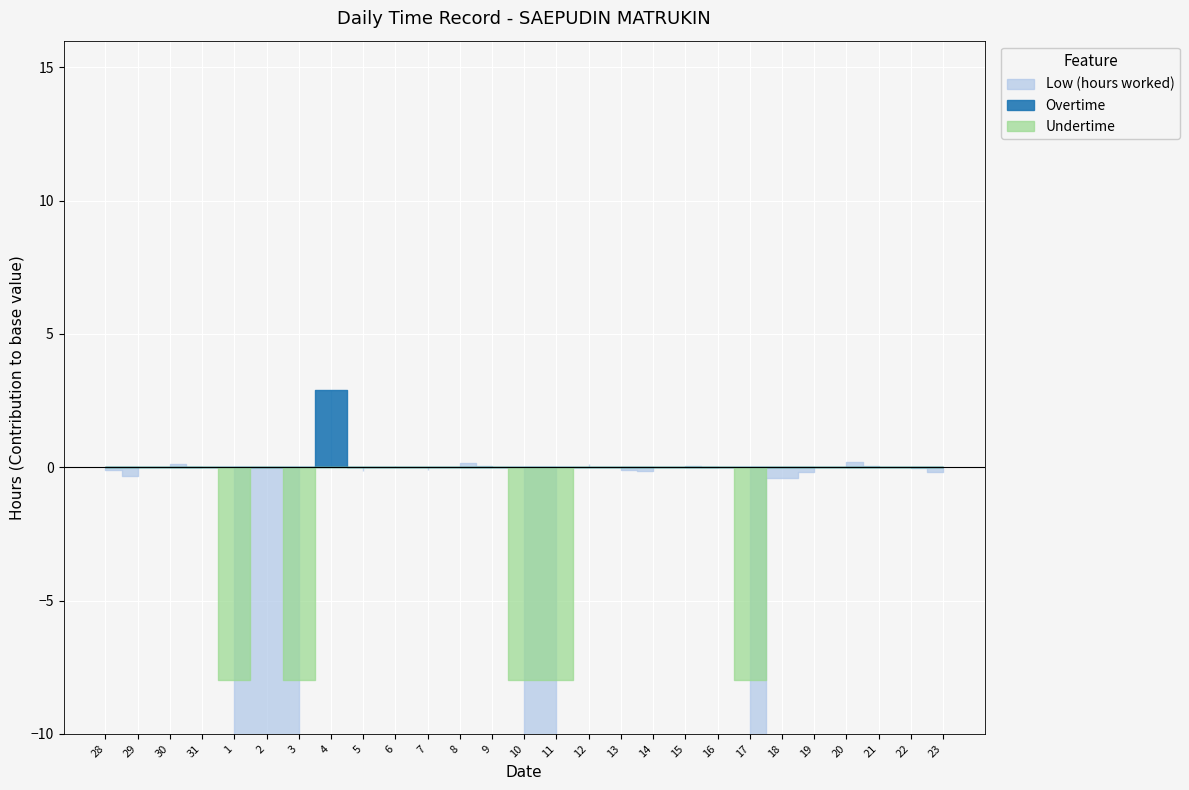

Rank the series at 11 from lowest to highest value.

Low (hours worked), Overtime, Undertime